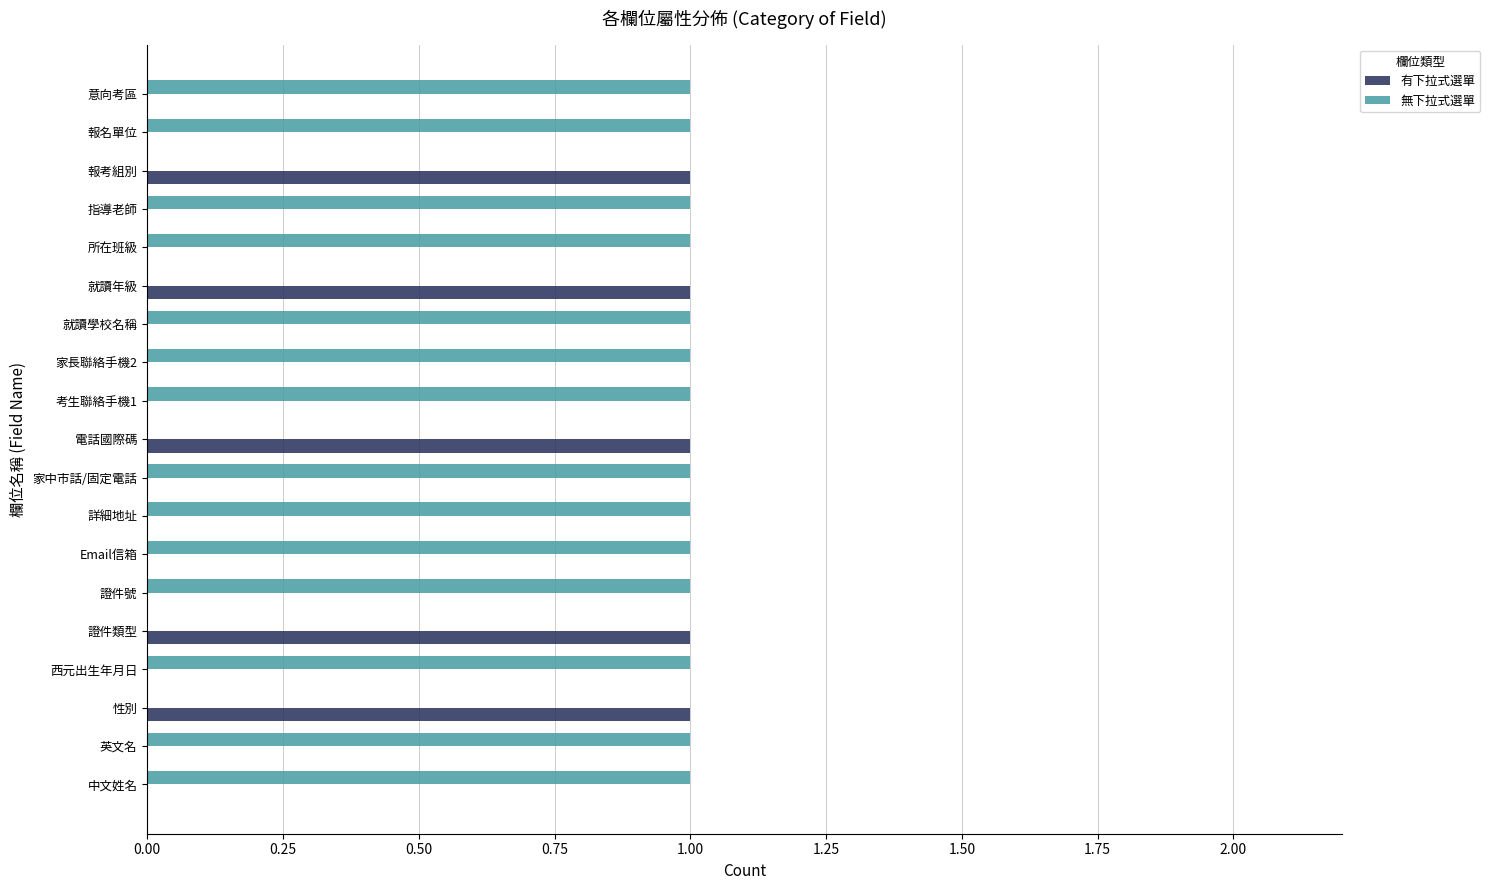

The 無下拉式選單 series shows 1 at 意向考區. True or false?

True